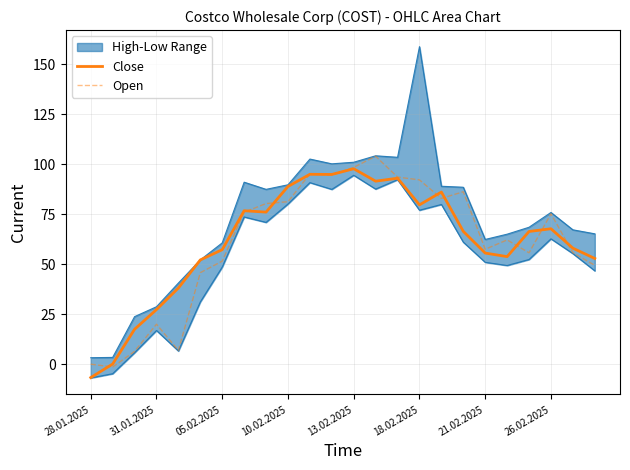

What is the average value of the Close series?

61.9